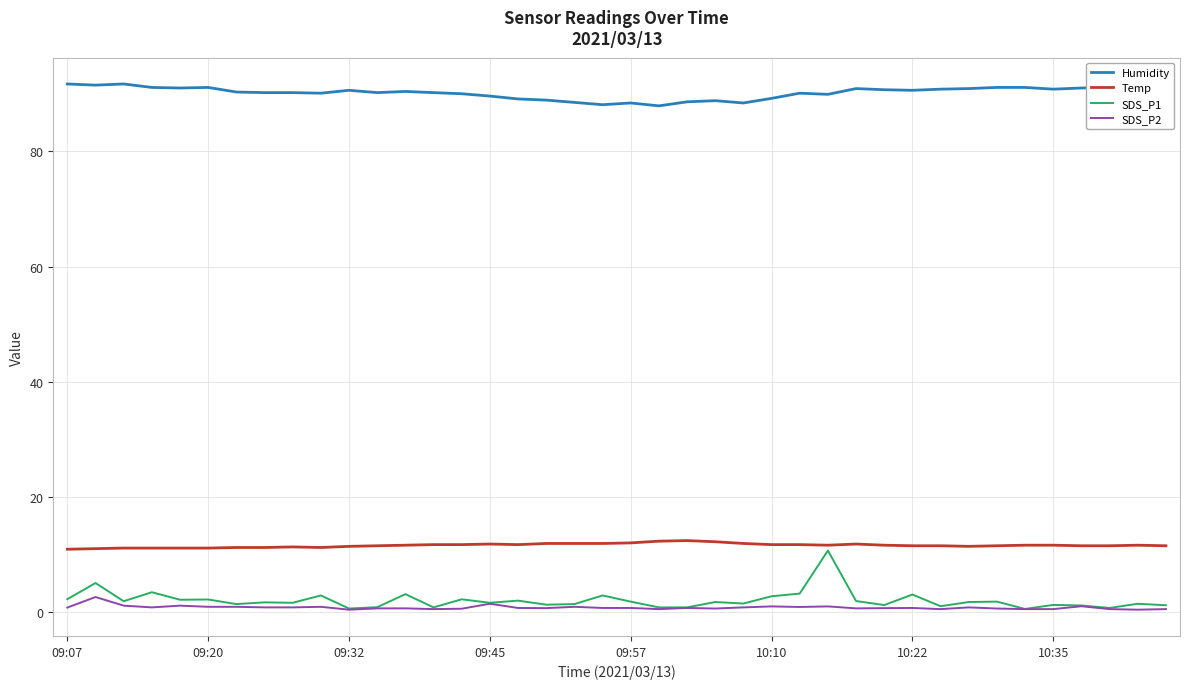

Which series has the largest range (max minus min)?

SDS_P1